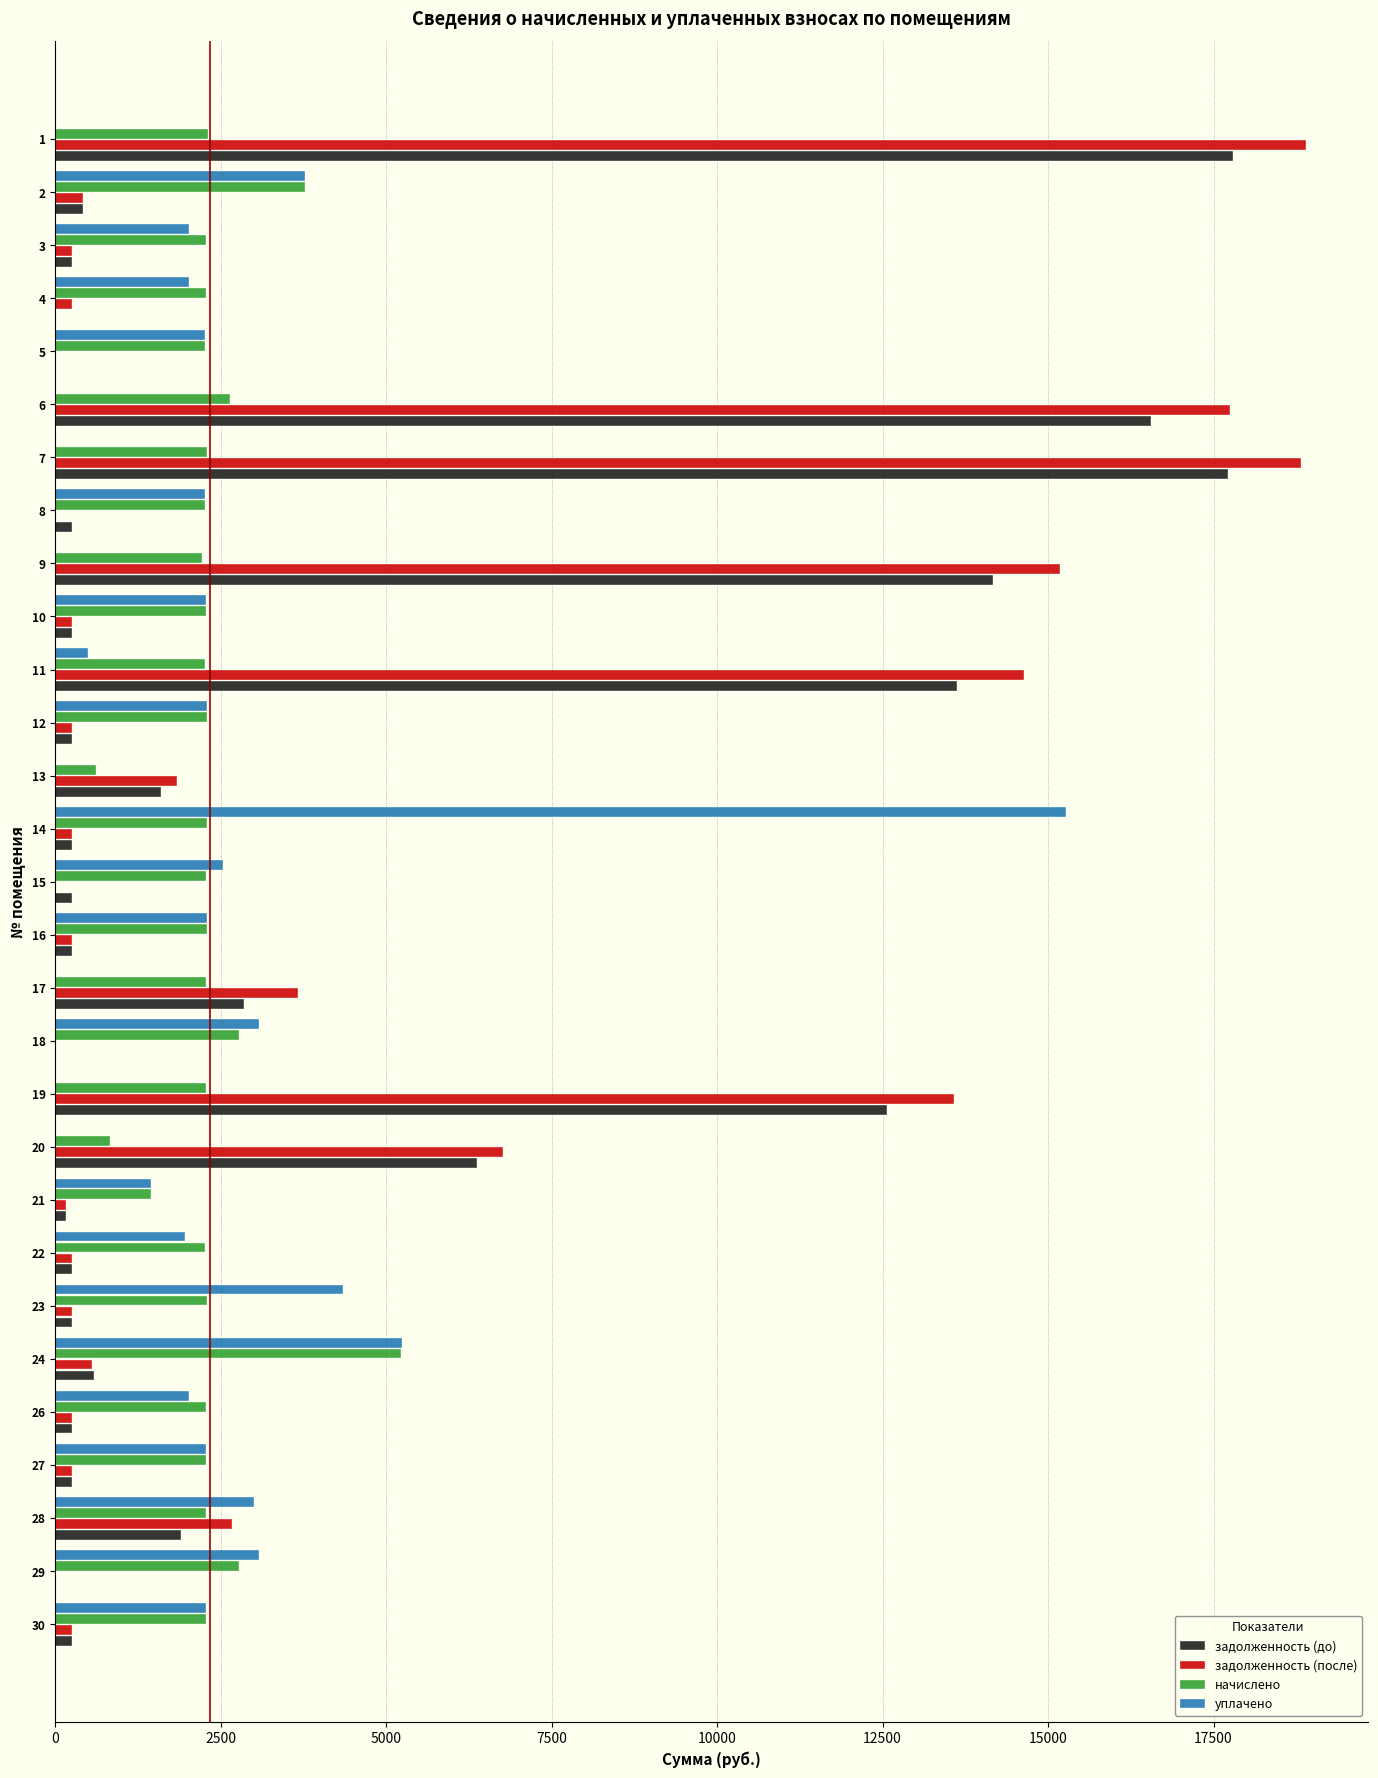

The value of задолженность (после) at 1 is 4628.5. True or false?

False